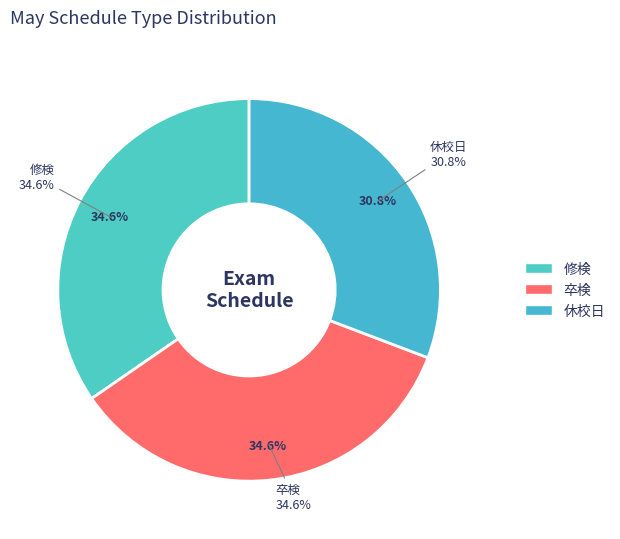

Does any single category account for the majority?

No